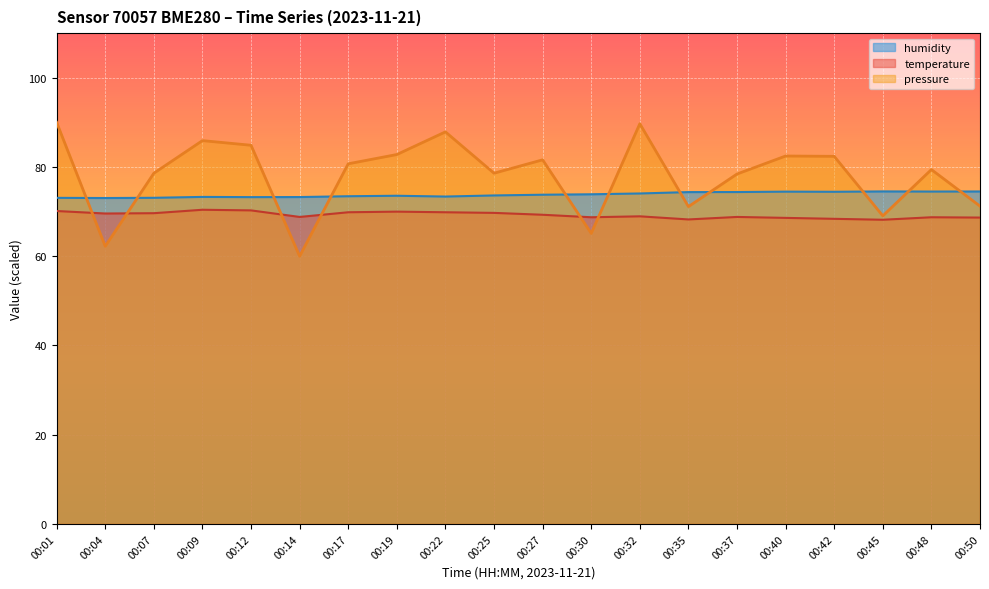

What is the smallest value displayed?

60.0